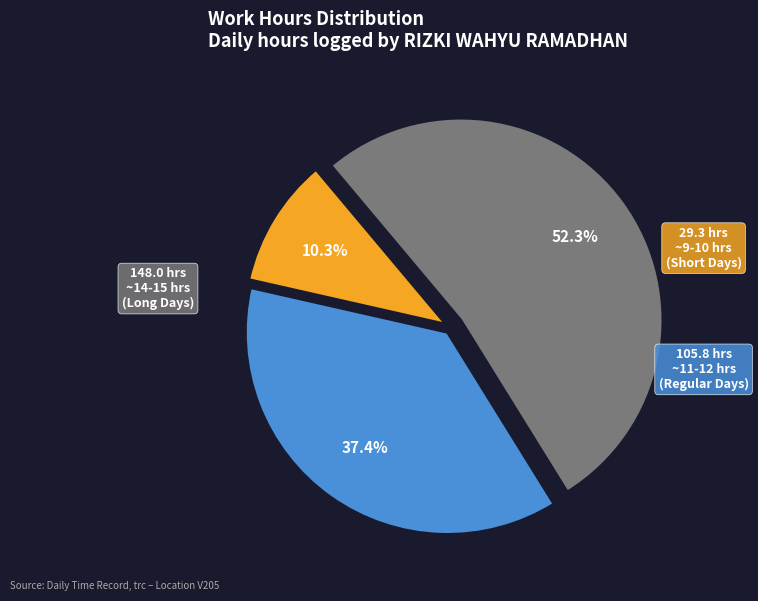

Does any single category account for the majority?

Yes